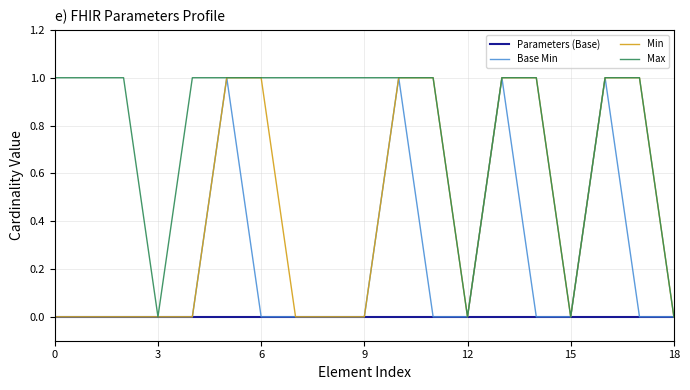

Which series has the largest total across all categories?

Max